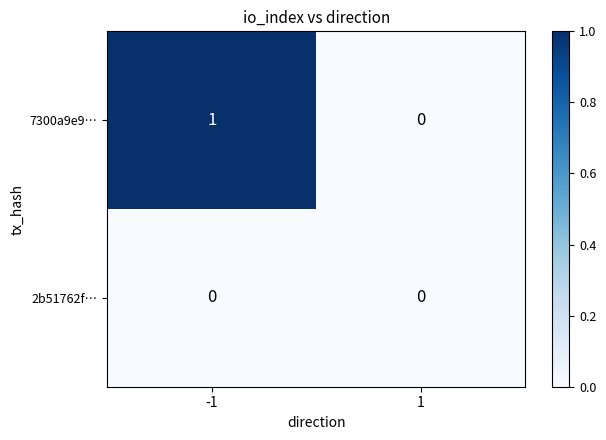

What is the maximum value shown in the chart?

1